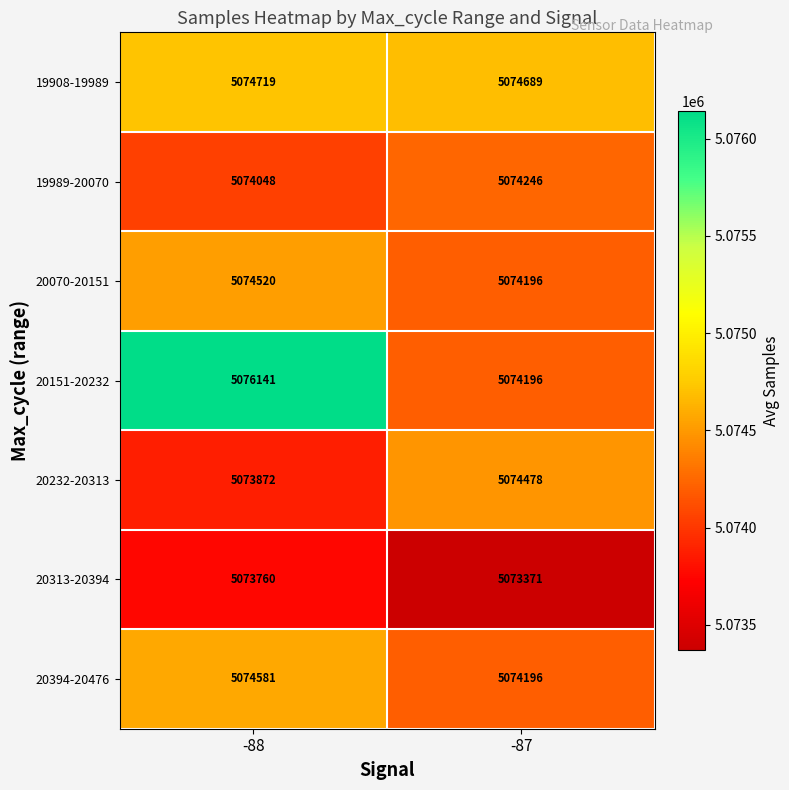

How many distinct data groups are displayed?

7